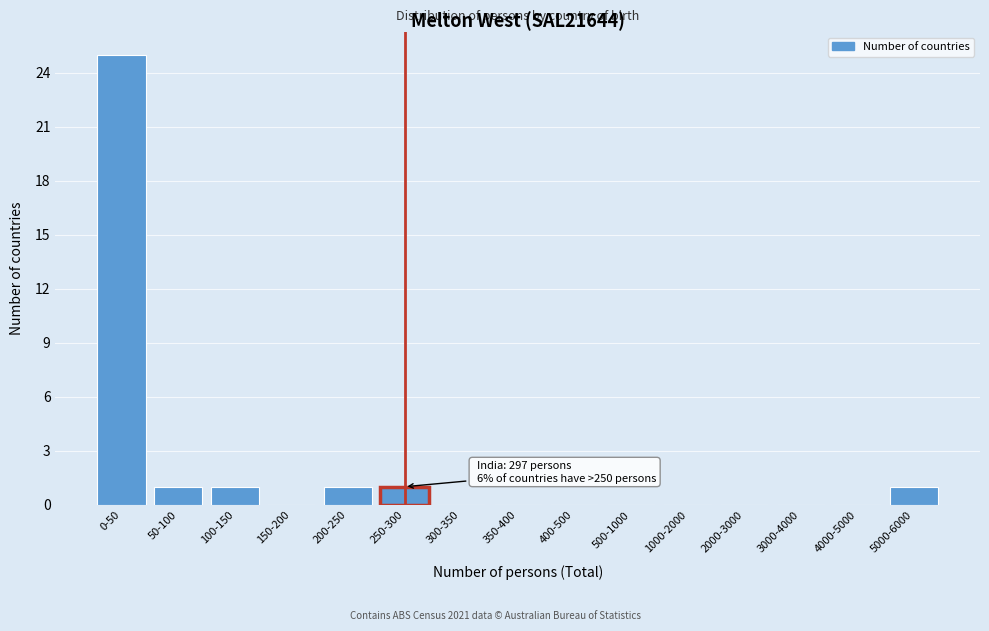

Reading right to left, transcribe all the data shown in this chart.

5000-6000=1	4000-5000=0	3000-4000=0	2000-3000=0	1000-2000=0	500-1000=0	400-500=0	350-400=0	300-350=0	250-300=1	200-250=1	150-200=0	100-150=1	50-100=1	0-50=25